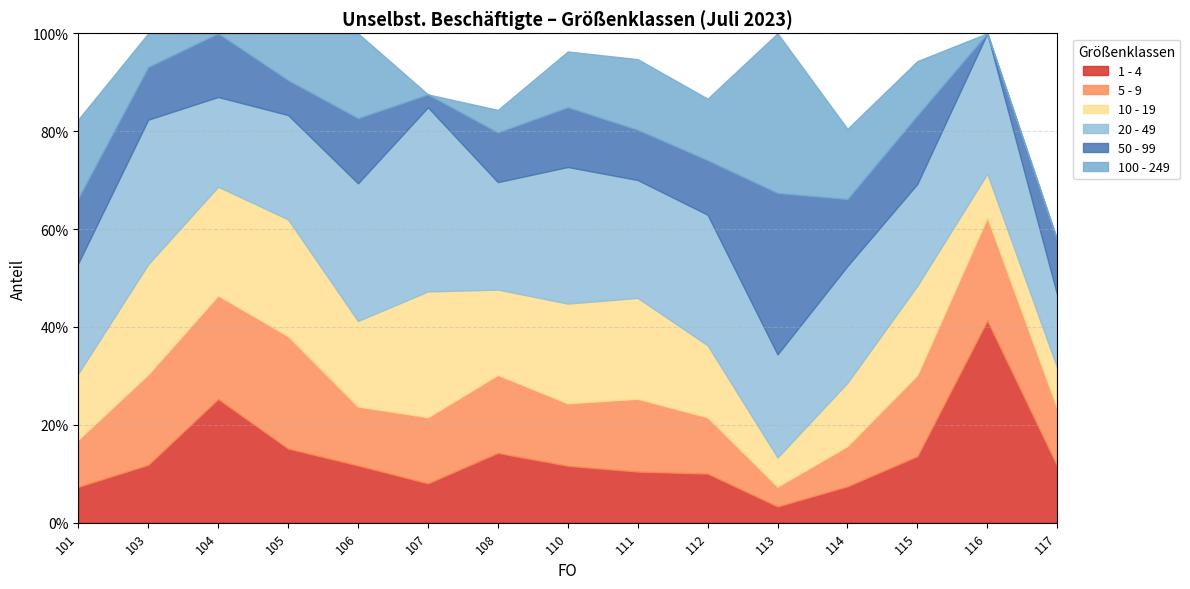

At which label is 100 - 249 closest to 0?

104